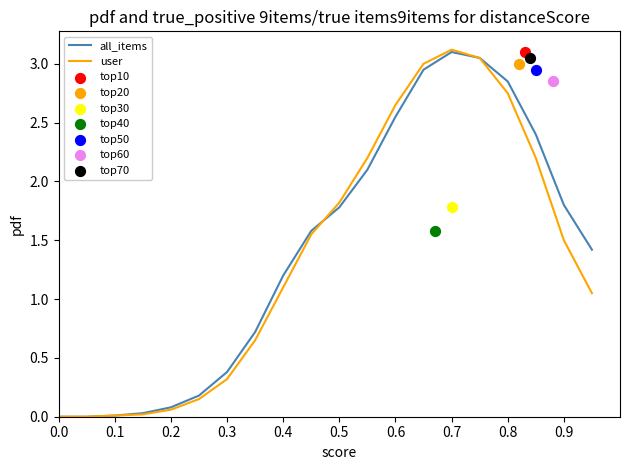

Is the value of all_items at 0.8 greater than the value of user at 0.1?

Yes